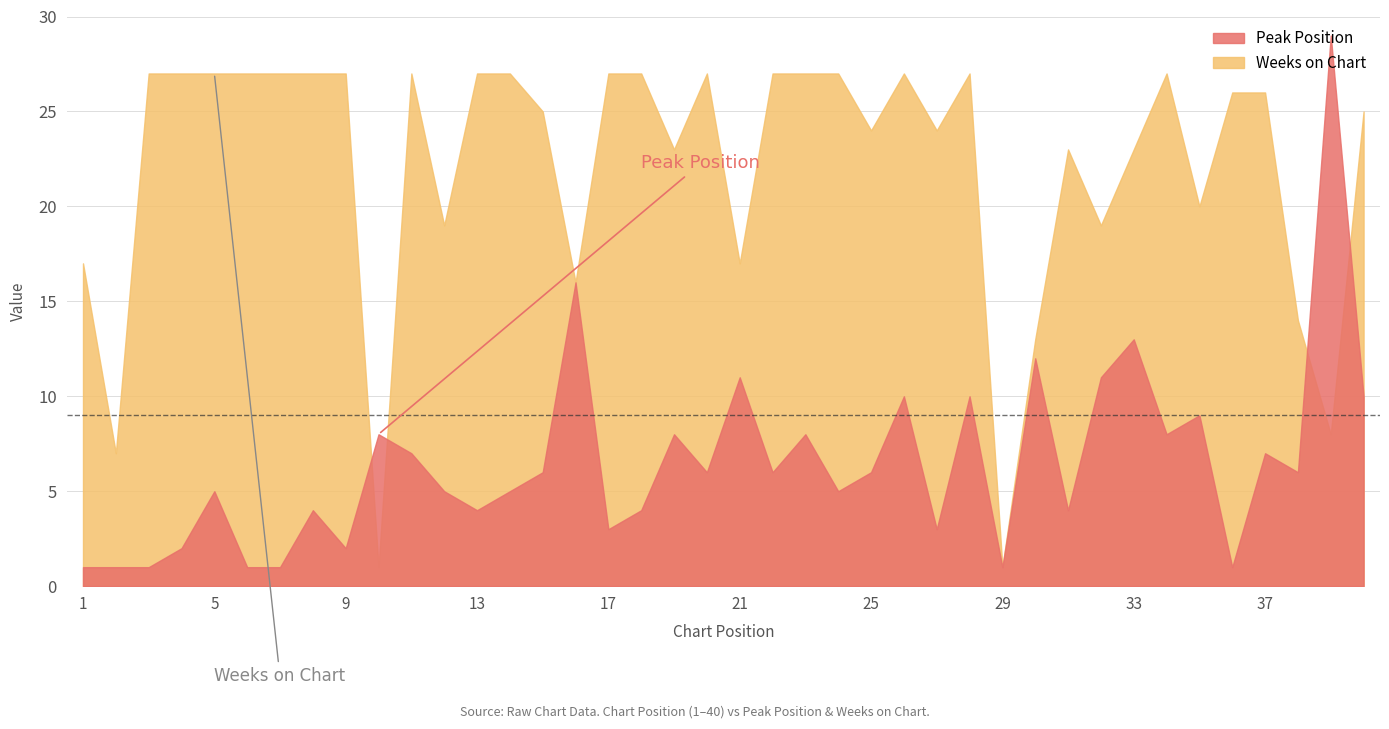

The value of Weeks on Chart at 12 is 26. True or false?

False